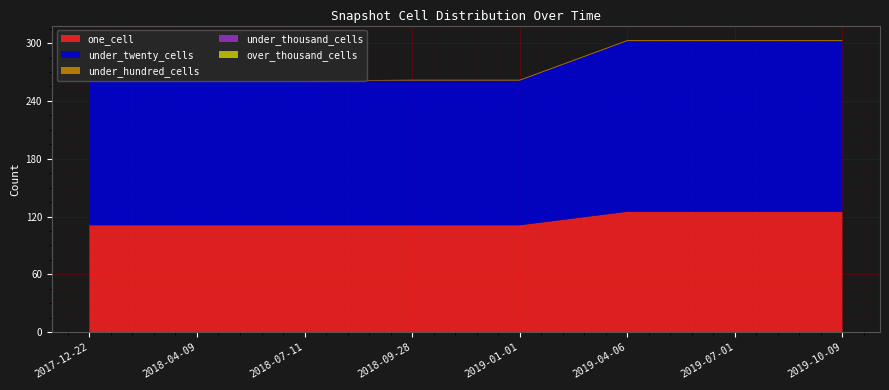

Reading left to right, transcribe all the data shown in this chart.

one_cell: 2017-12-22=111	2018-04-09=111	2018-07-11=111	2018-09-28=111	2019-01-01=111	2019-04-06=125	2019-07-01=125	2019-10-09=125
under_twenty_cells: 2017-12-22=150	2018-04-09=150	2018-07-11=150	2018-09-28=150	2019-01-01=150	2019-04-06=177	2019-07-01=177	2019-10-09=177
under_hundred_cells: 2017-12-22=0	2018-04-09=0	2018-07-11=0	2018-09-28=1	2019-01-01=1	2019-04-06=1	2019-07-01=1	2019-10-09=1
under_thousand_cells: 2017-12-22=0	2018-04-09=0	2018-07-11=0	2018-09-28=0	2019-01-01=0	2019-04-06=0	2019-07-01=0	2019-10-09=0
over_thousand_cells: 2017-12-22=0	2018-04-09=0	2018-07-11=0	2018-09-28=0	2019-01-01=0	2019-04-06=0	2019-07-01=0	2019-10-09=0